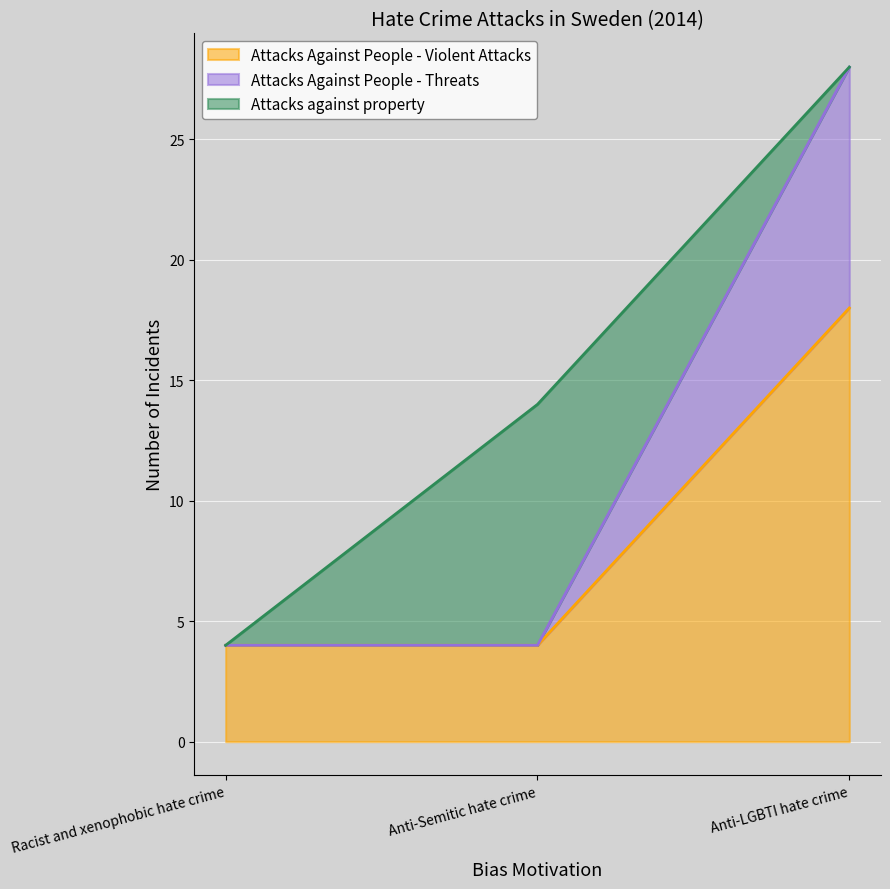

The Attacks Against People - Violent Attacks series shows 6 at Anti-Semitic hate crime. True or false?

False